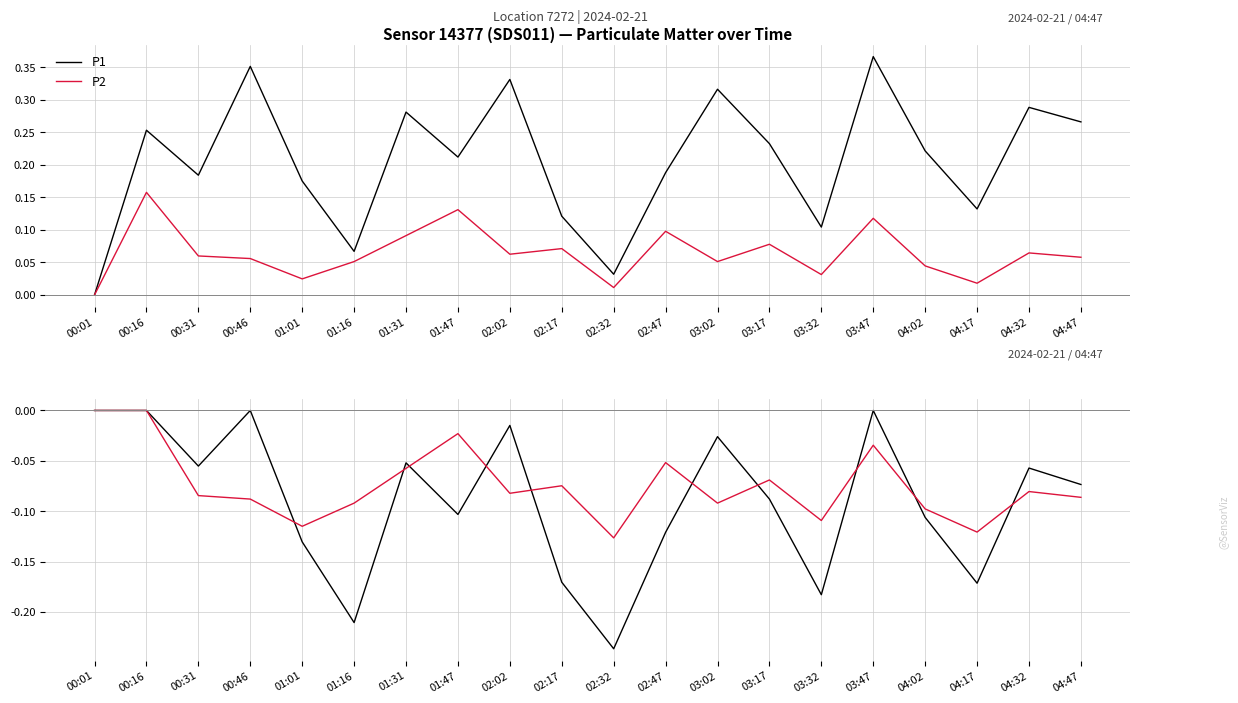

After their last crossing, which series has the higher values: P1 or P2?

P1